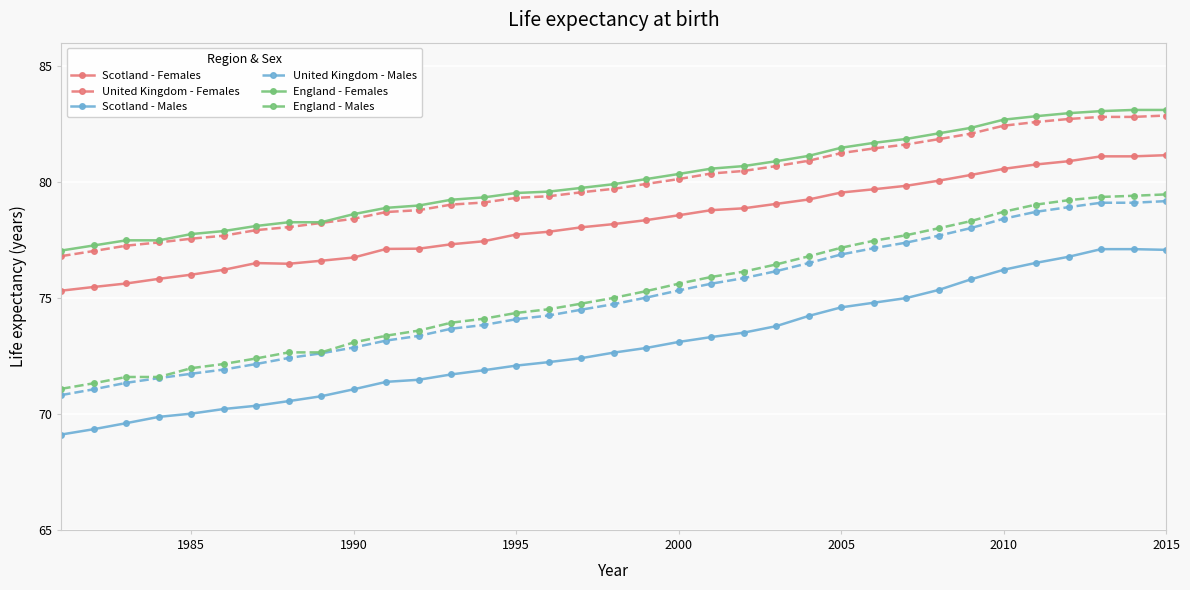

Which series has the widest spread of values?

England - Males